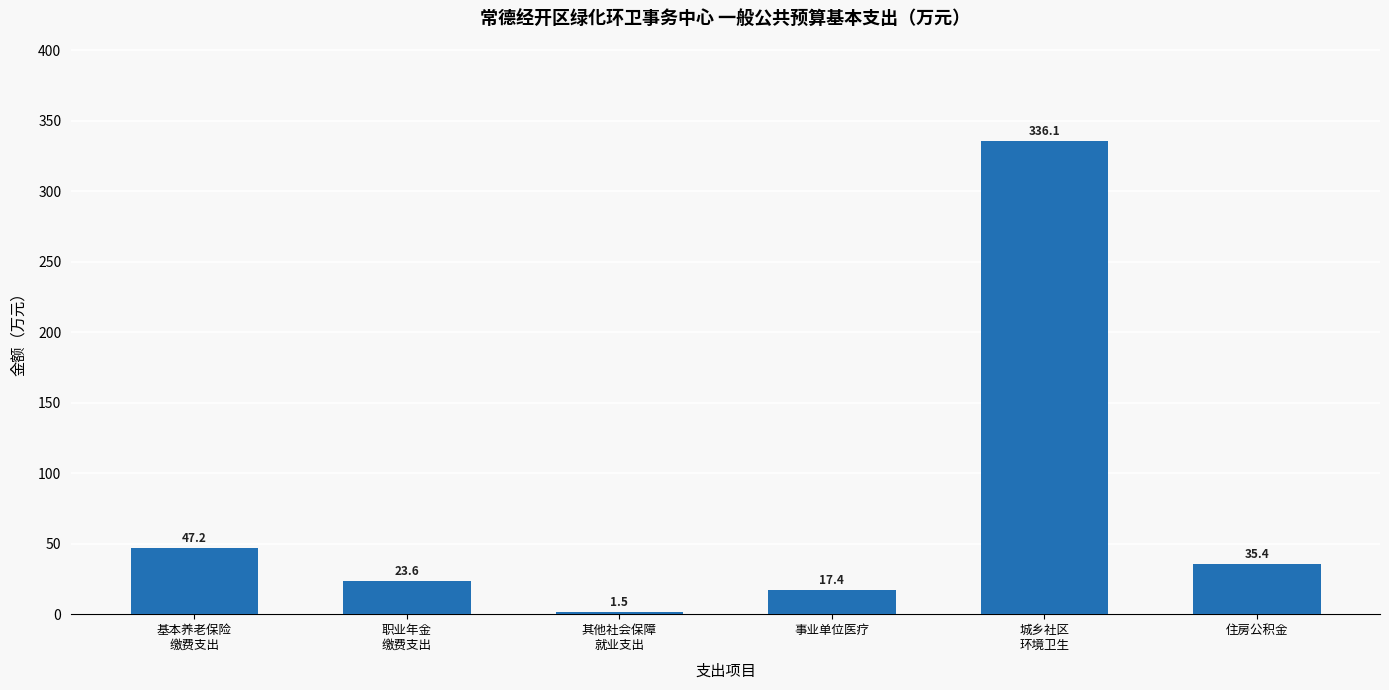

What is the minimum value shown in the chart?

1.5